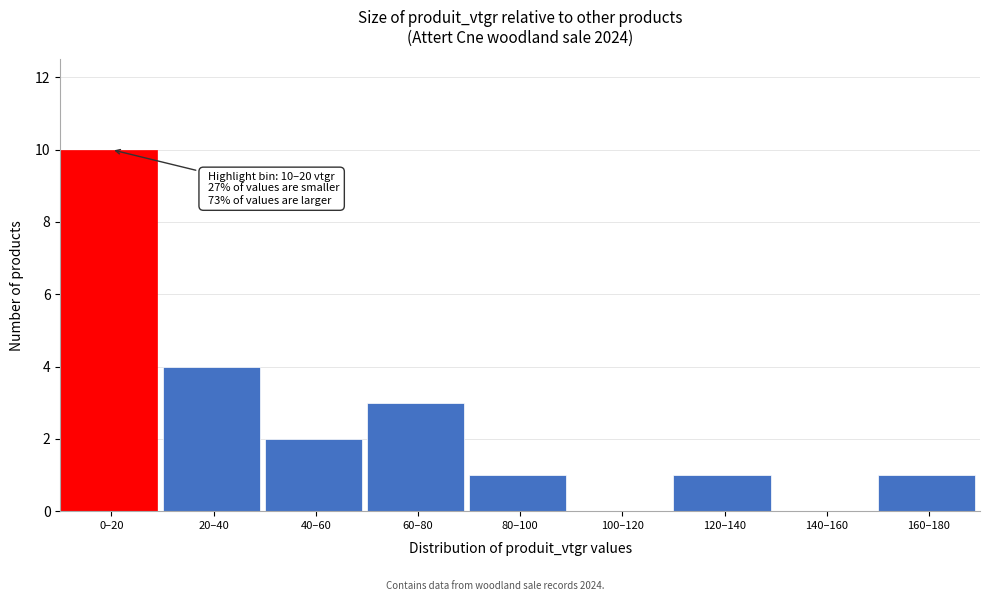

Reading left to right, extract all data points from this chart.

0–20=10	20–40=4	40–60=2	60–80=3	80–100=1	100–120=0	120–140=1	140–160=0	160–180=1